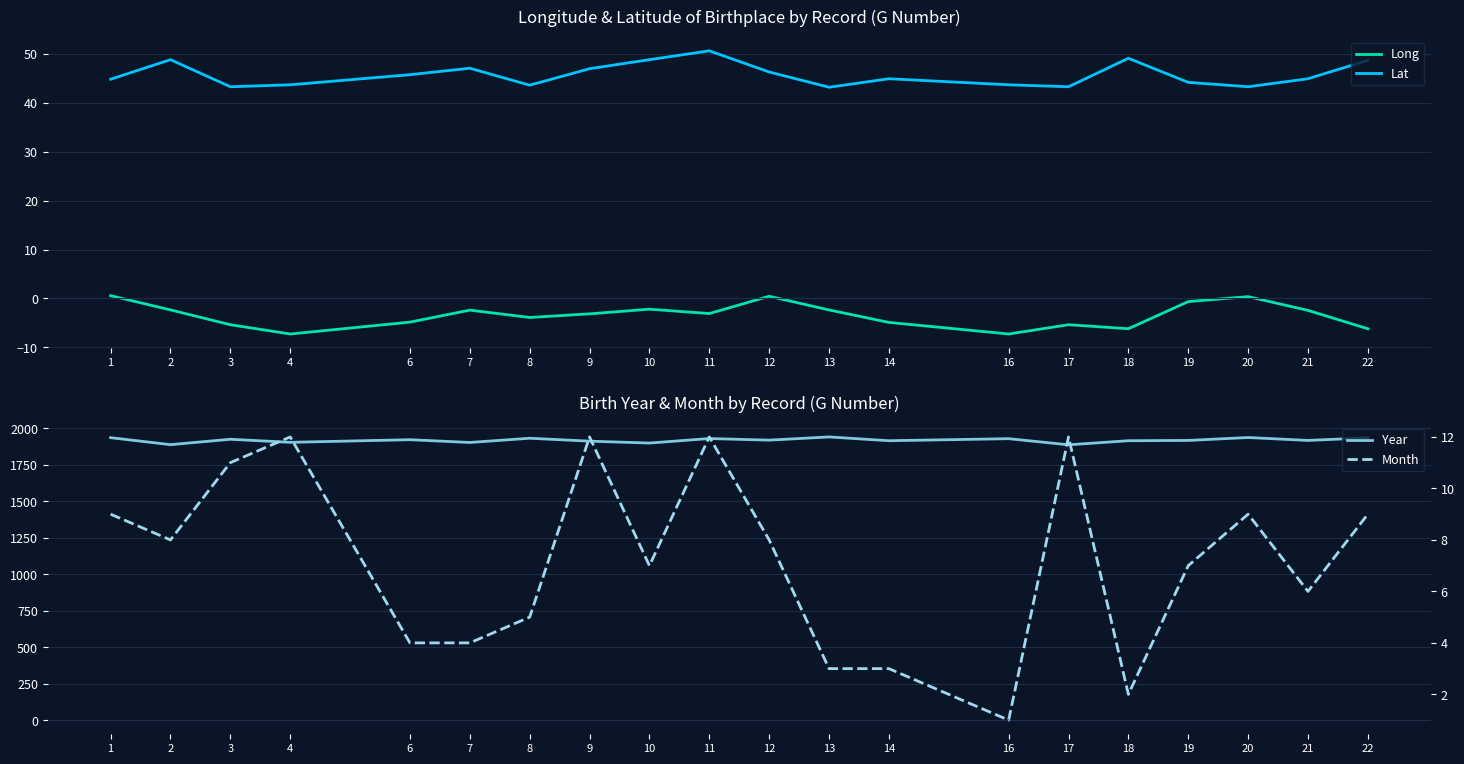

True or false: Month and Year cross at least once.

False